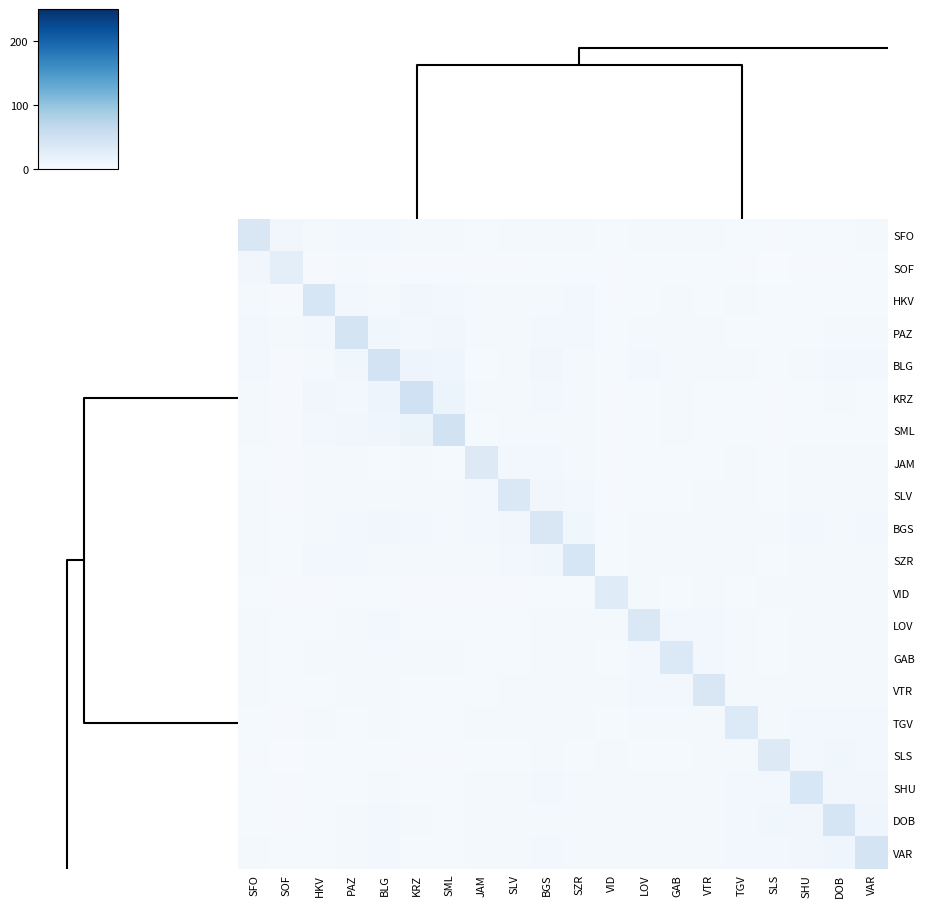

What is the spread (max minus min) of values at SLS?

31